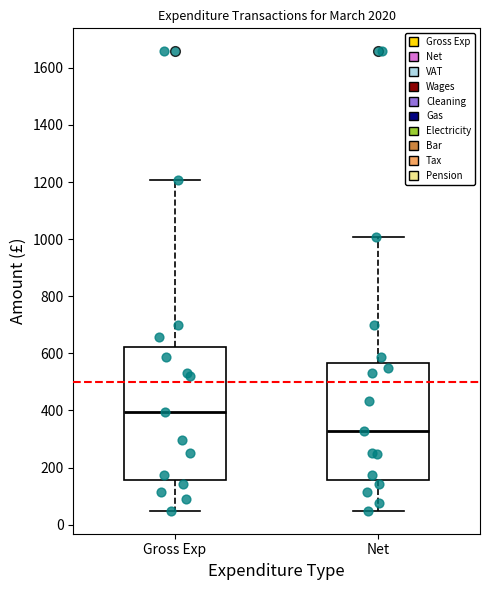

Reading left to right, transcribe this box plot: for each box, give where its median line is, the range the box spans, and where its two whiskers end, as read against the y-axis. The values are not printed on the chart, so give them approximately, as read against the axis.

Gross Exp: median 400, box 160 to 620, whiskers 40 to 1200
Net: median 320, box 160 to 560, whiskers 40 to 1000